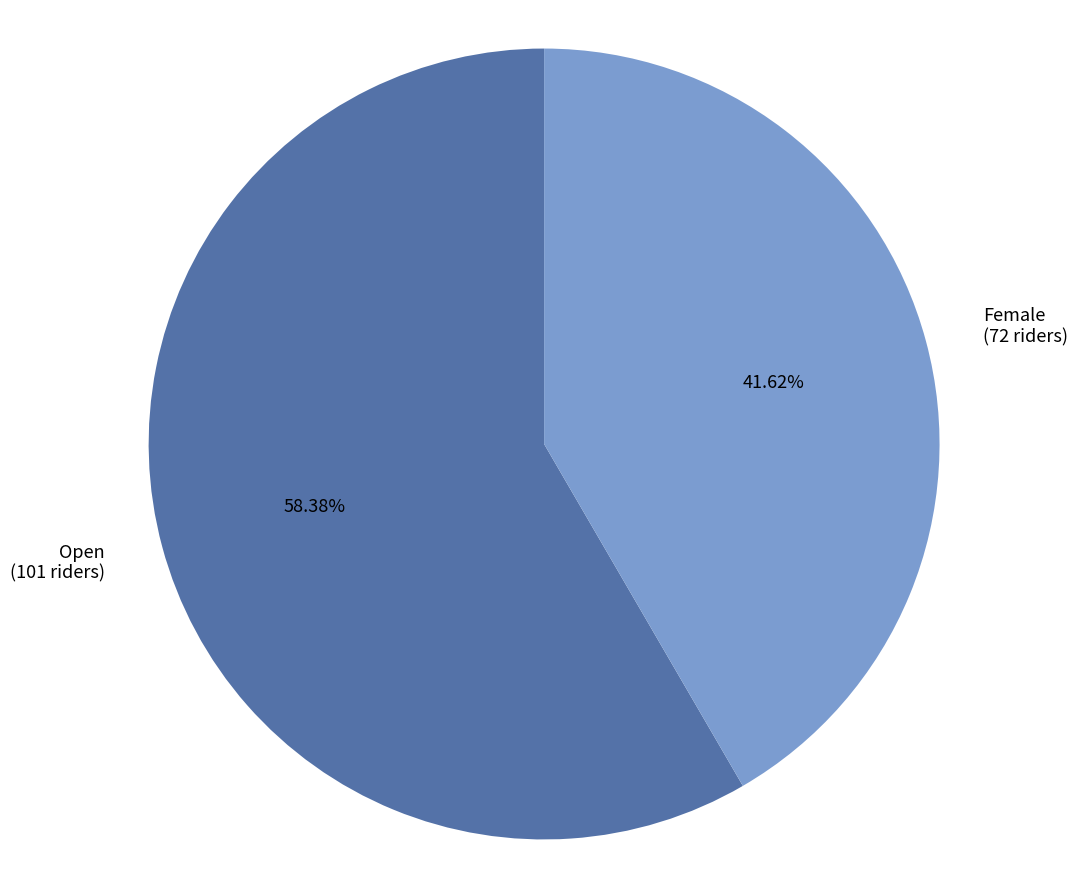

To the nearest percent, what is the difference between the largest and smallest slice percentages?

17%